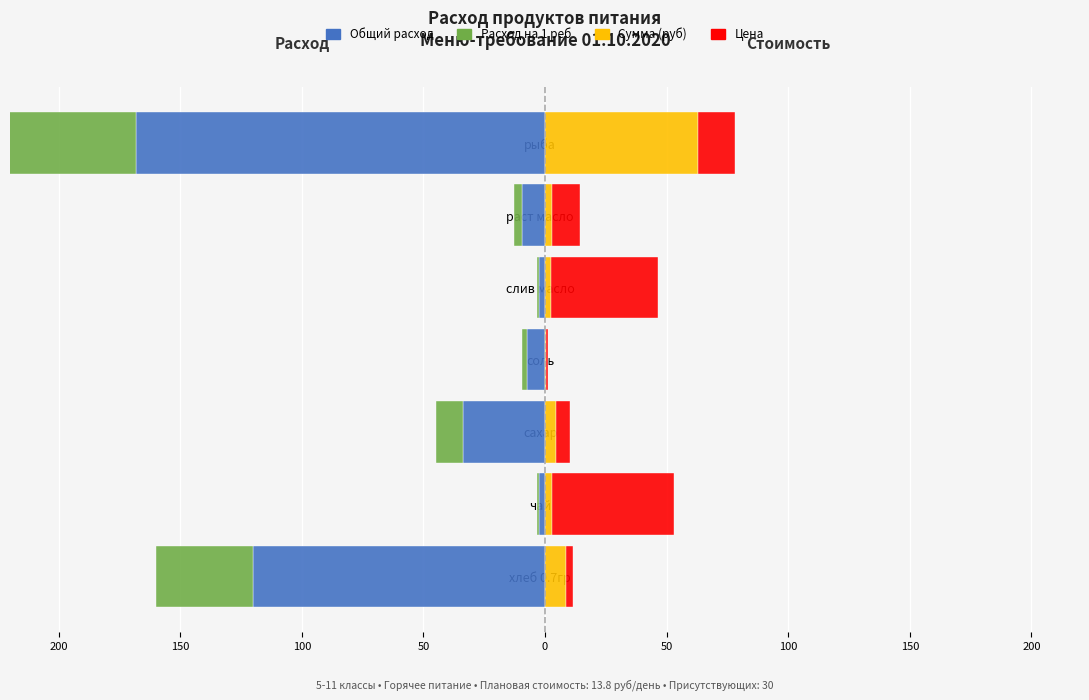

Which series has the widest spread of values?

Общий расход